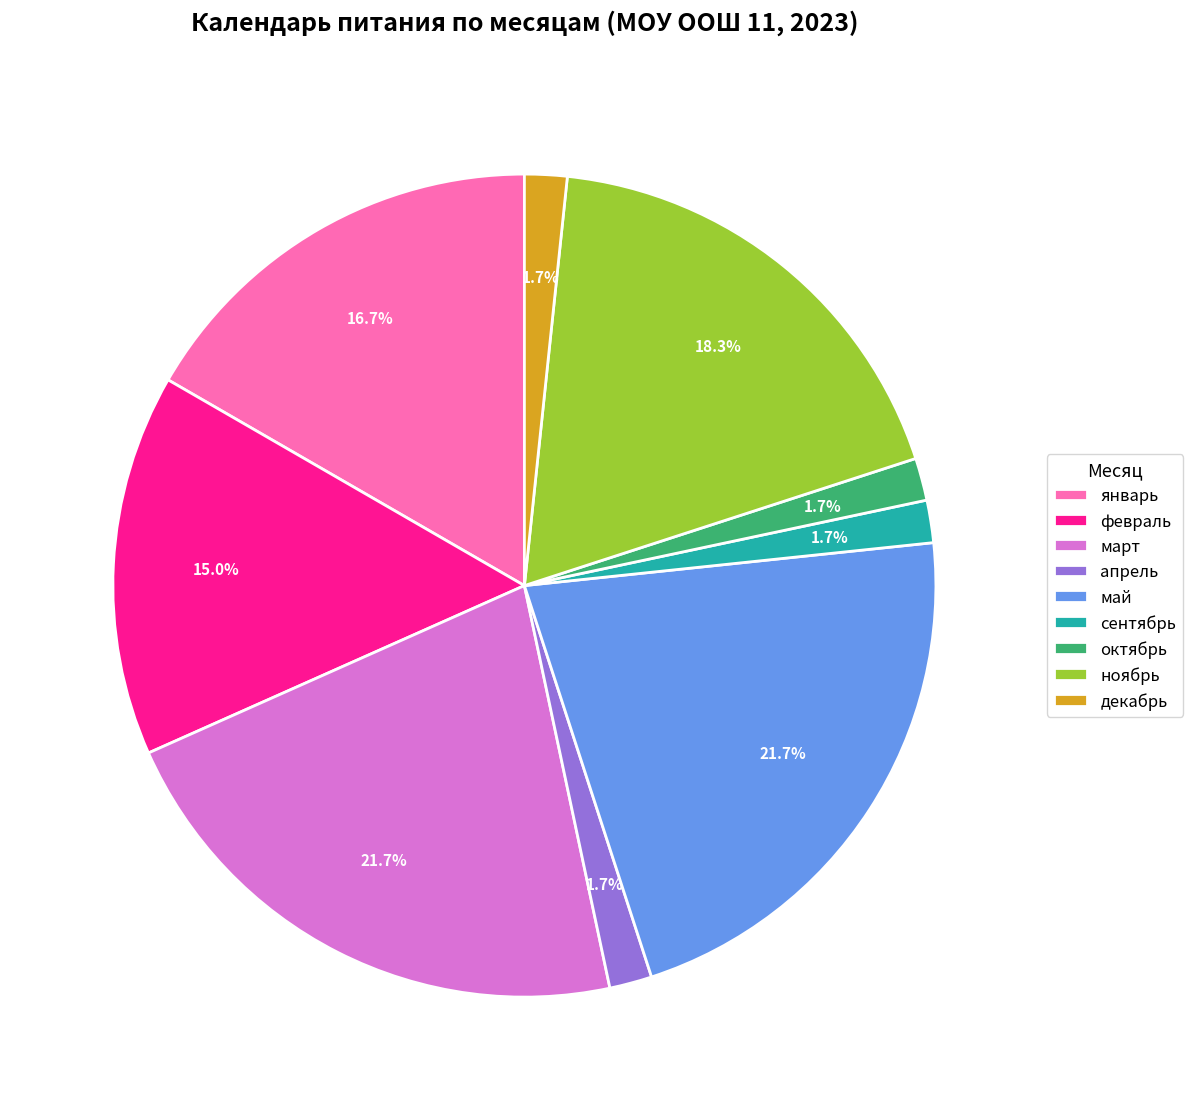

To the nearest percent, what is the average slice percentage?

11%